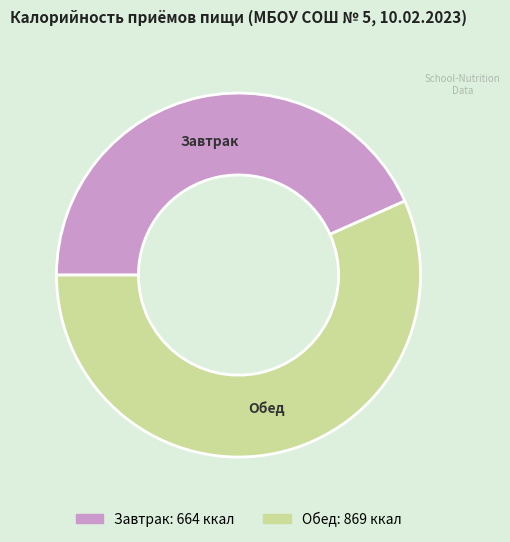

Is the sum of Завтрак and Обед greater than half?

Yes